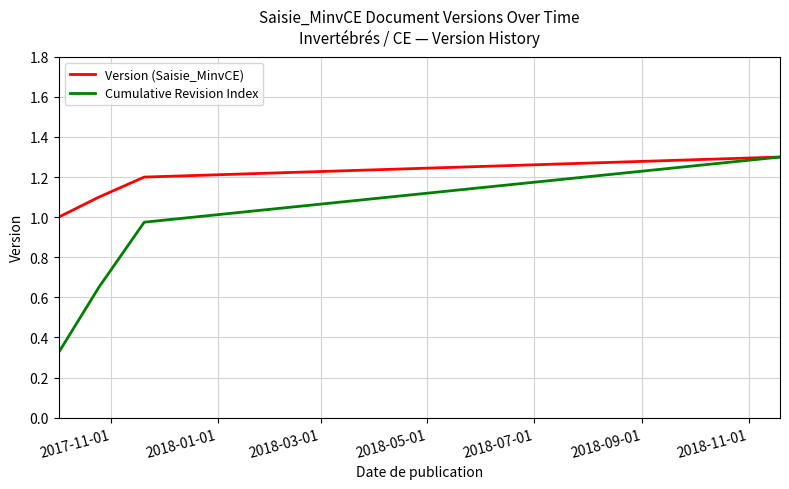

True or false: Cumulative Revision Index has more than 2 points higher than both neighbors.

False